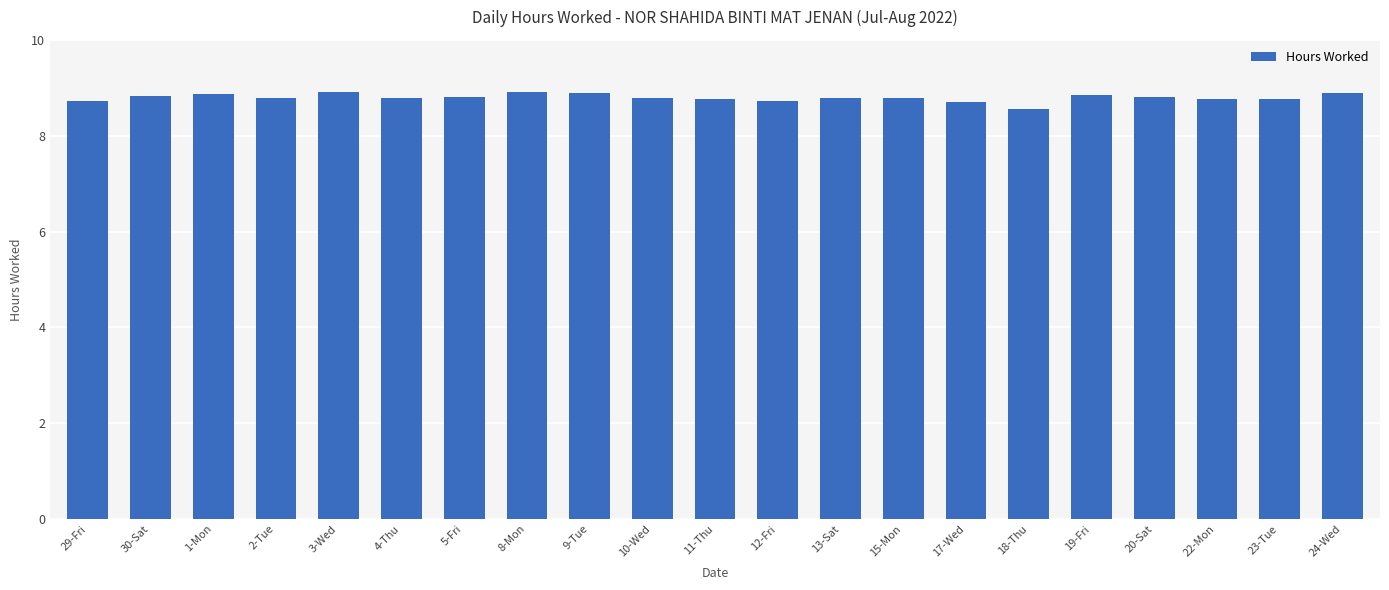

Count the number of categories in the chart.

21